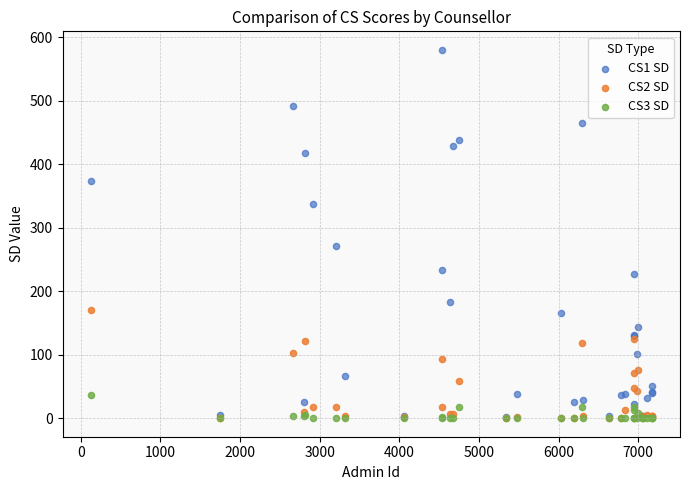

Which series reaches the maximum Y coordinate?

CS1 SD